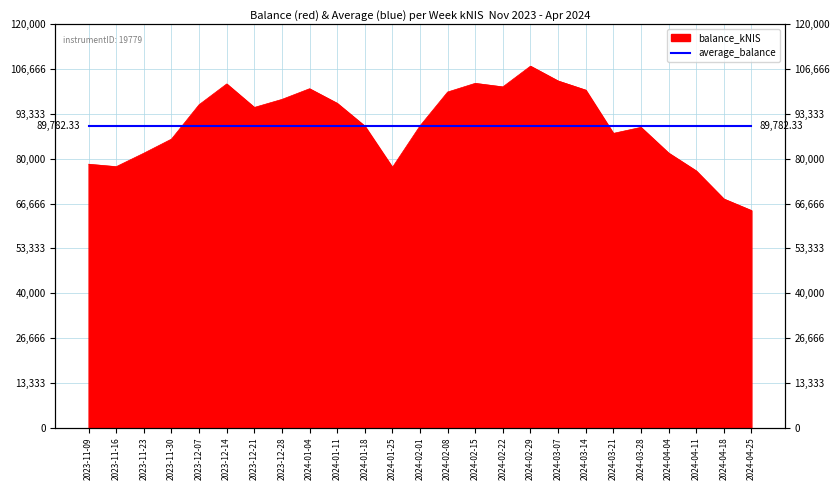

Which category has the lowest value across all series?

2024-04-25